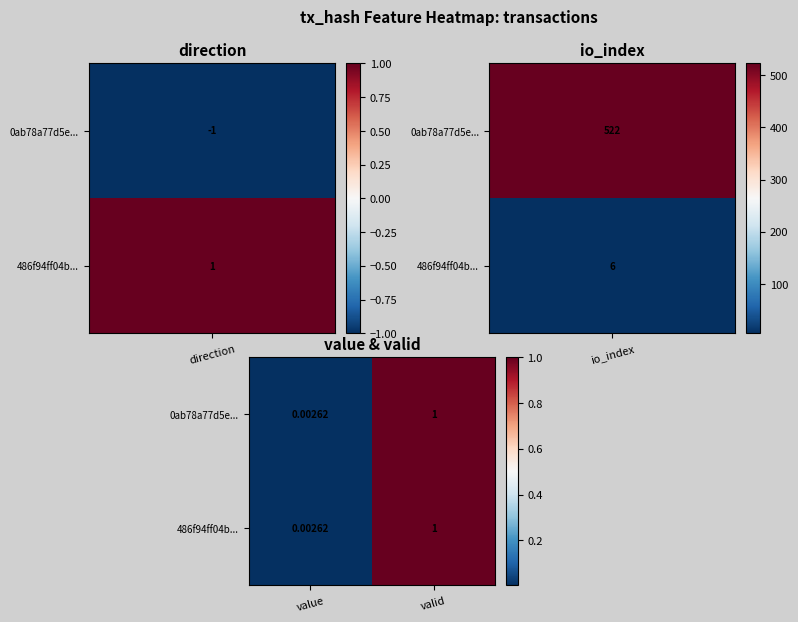

Where is 0ab78a77d5e... nearest to the value 0?

value